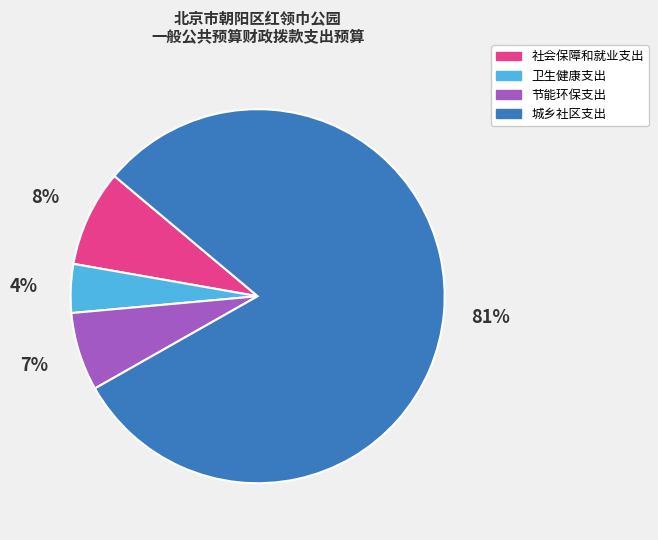

What is the largest slice in the pie chart?

城乡社区支出